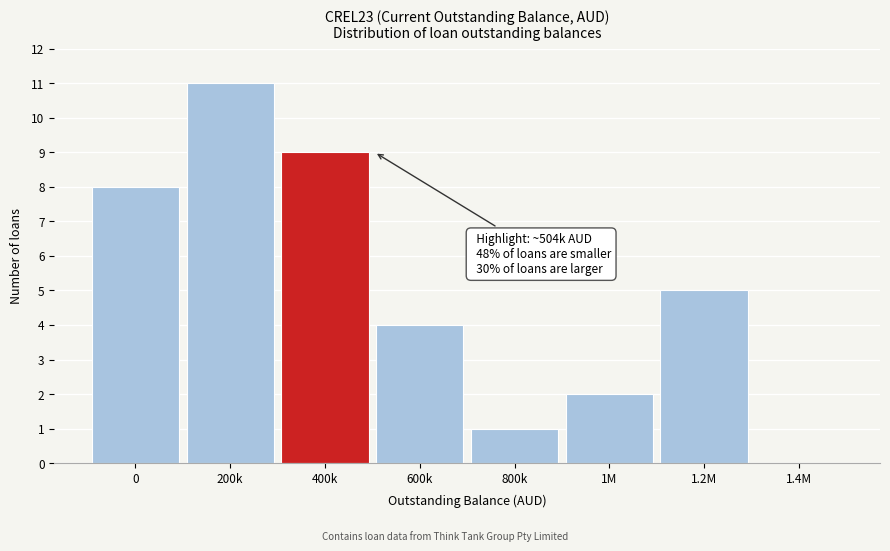

Reading left to right, what are all the values shown in this chart?

0=8	200k=11	400k=9	600k=4	800k=1	1M=2	1.2M=5	1.4M=0